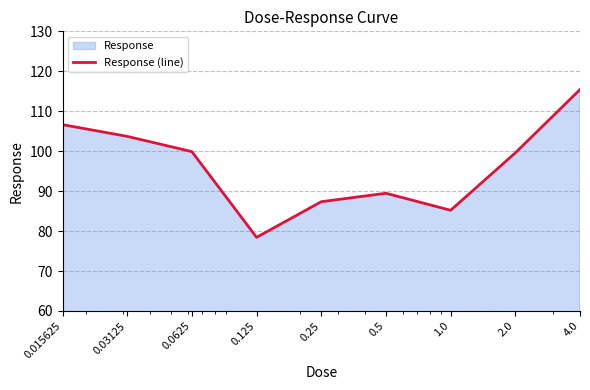

Count the number of categories in the chart.

9